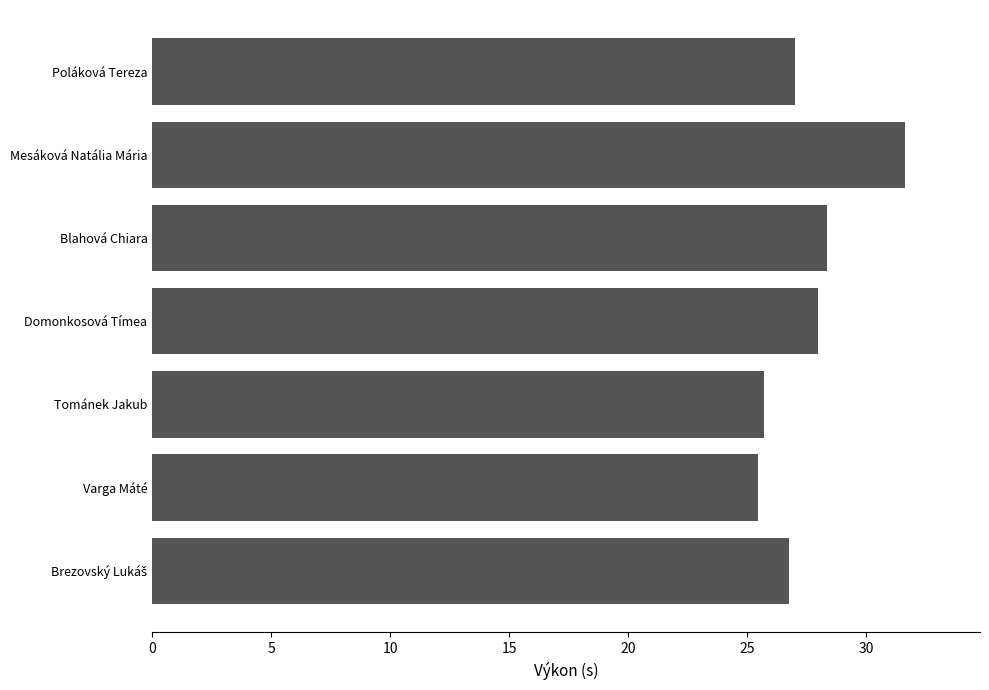

What is the approximate value at Mesáková Natália Mária?

31.6